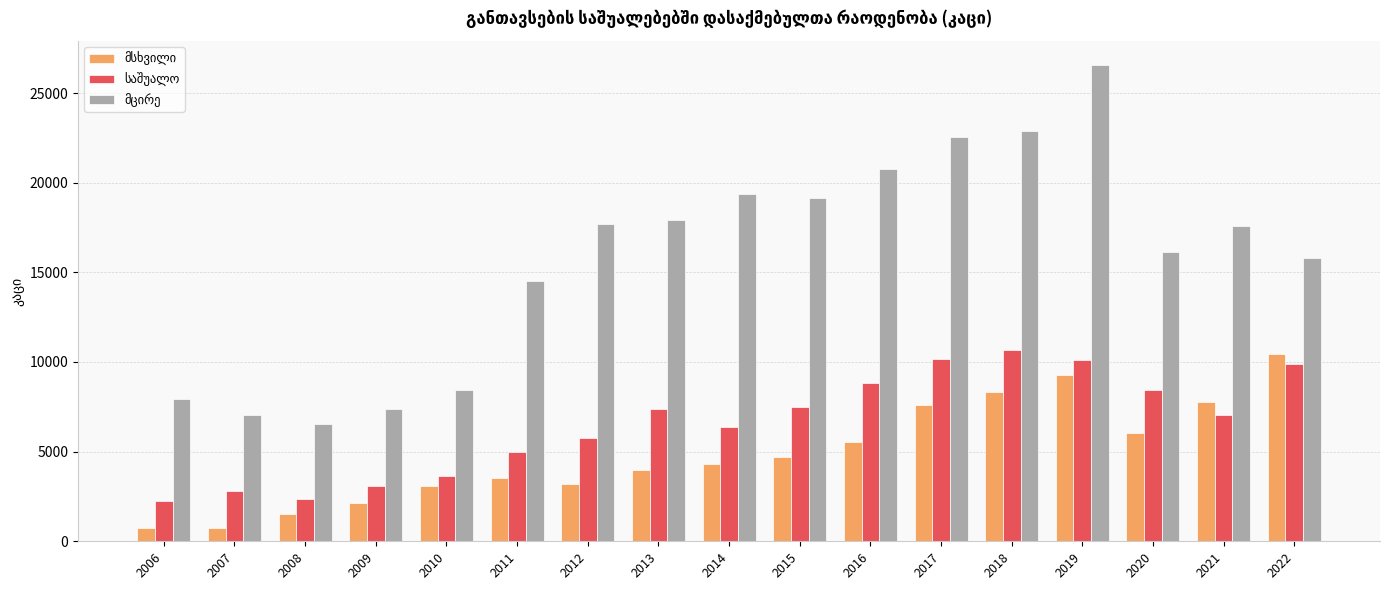

At which category is the sum across all series the highest?

2019